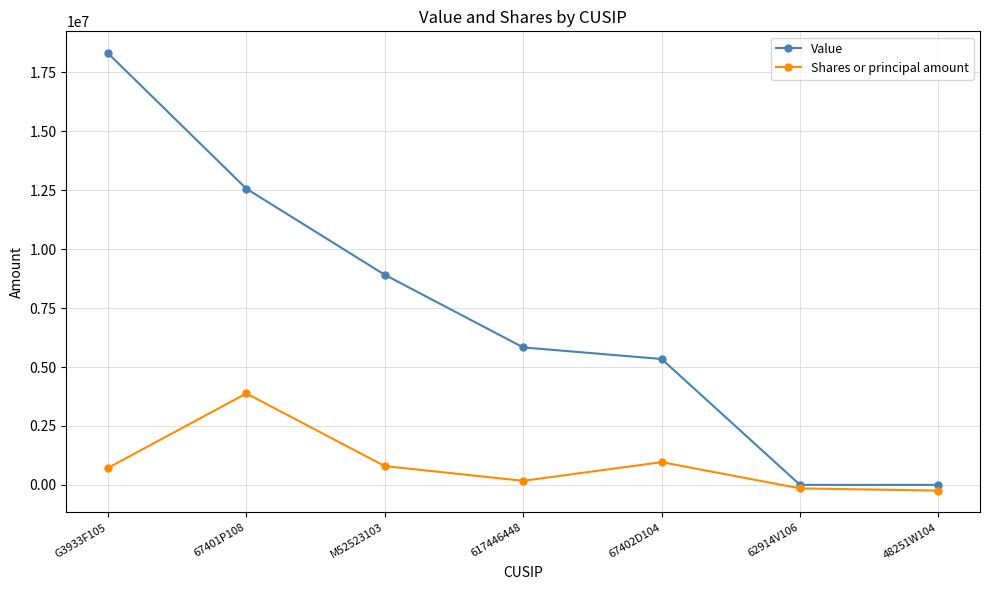

Read the Shares or principal amount value at 617446448.

171500